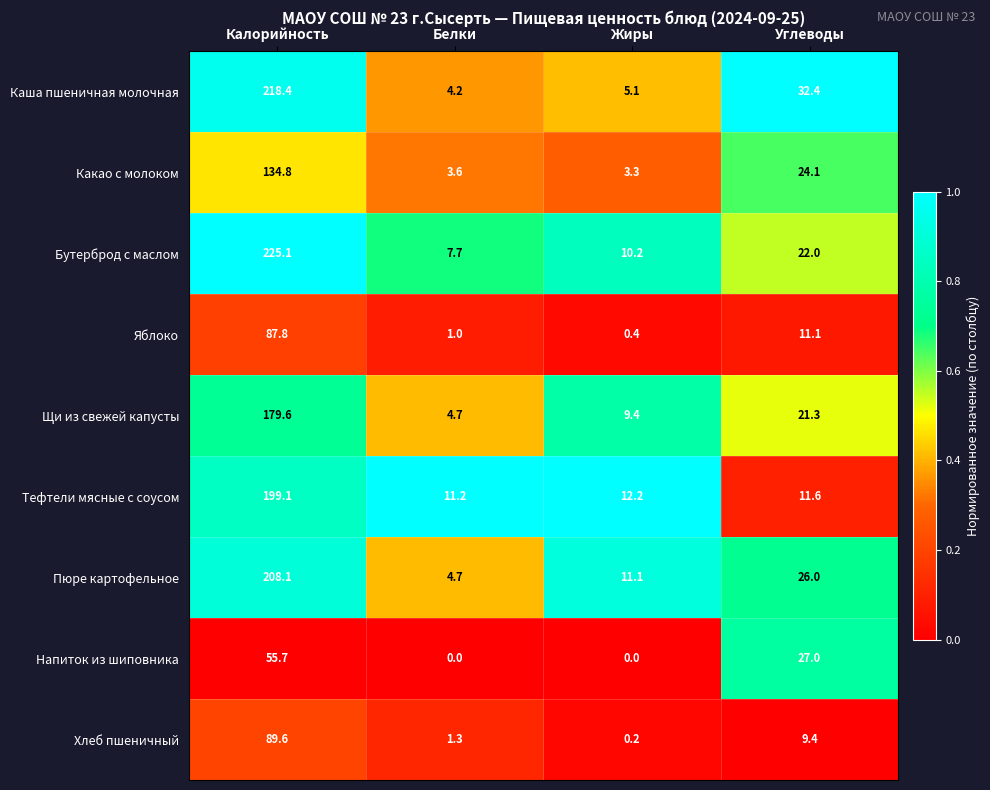

Which series changed the most between Белки and Углеводы?

Каша пшеничная молочная